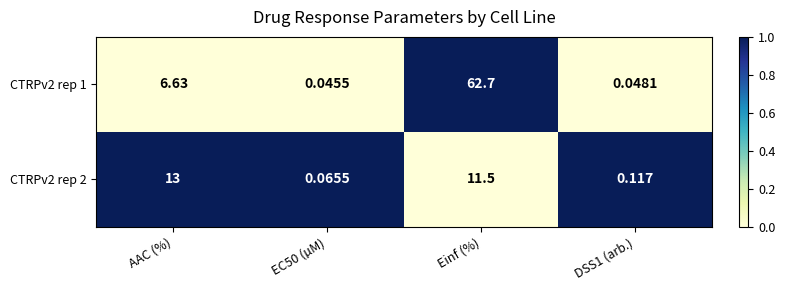

Where is CTRPv2 rep 1 nearest to the value 31?

AAC (%)